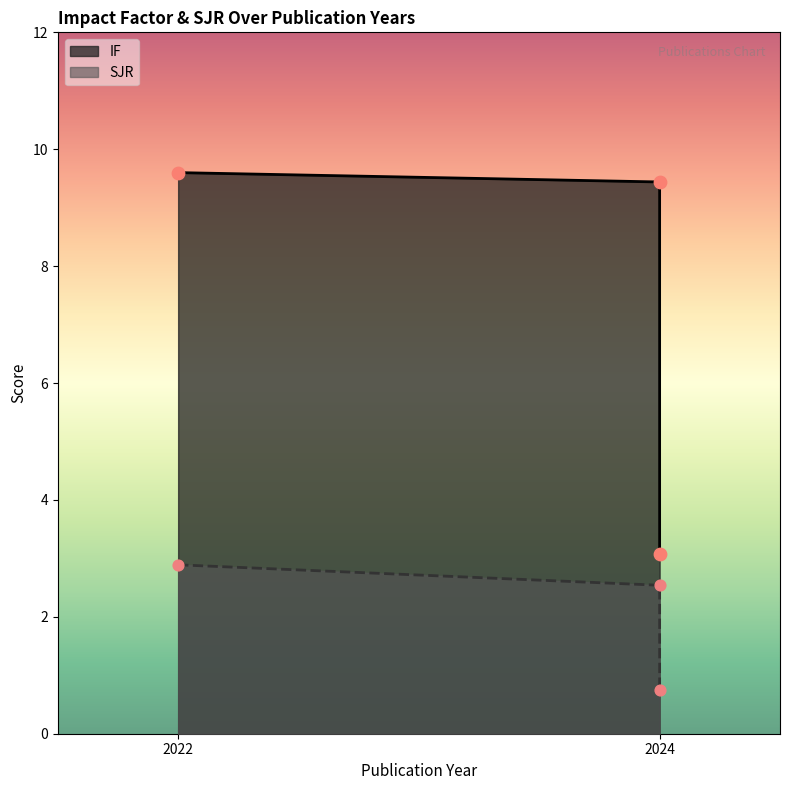

What are all the series names shown in the legend?

IF, SJR